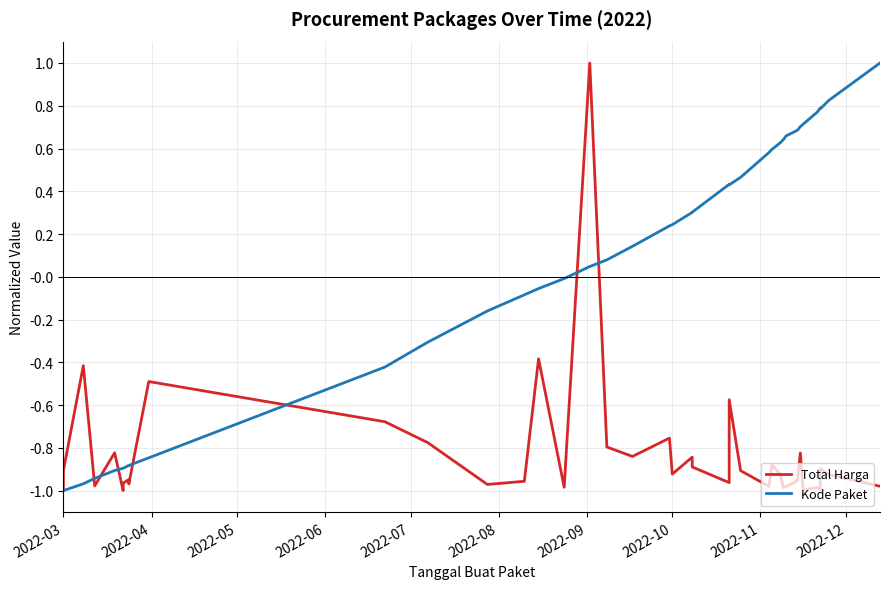

True or false: Total Harga has a value of -1.5 at 2022-08.

False